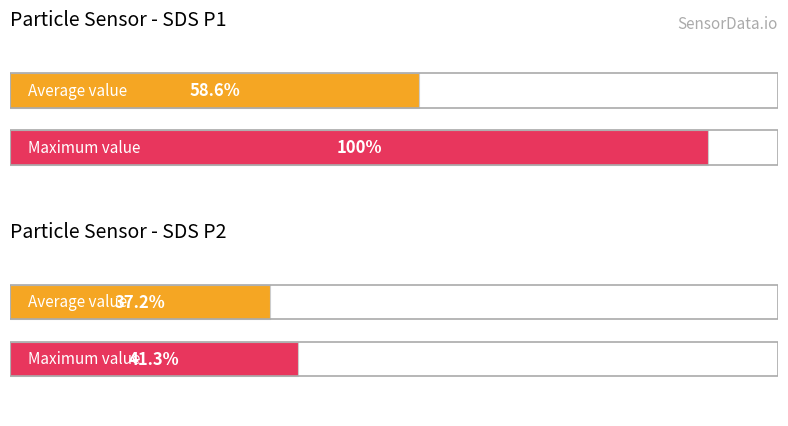

Which series has the largest total across all categories?

SDS_P1